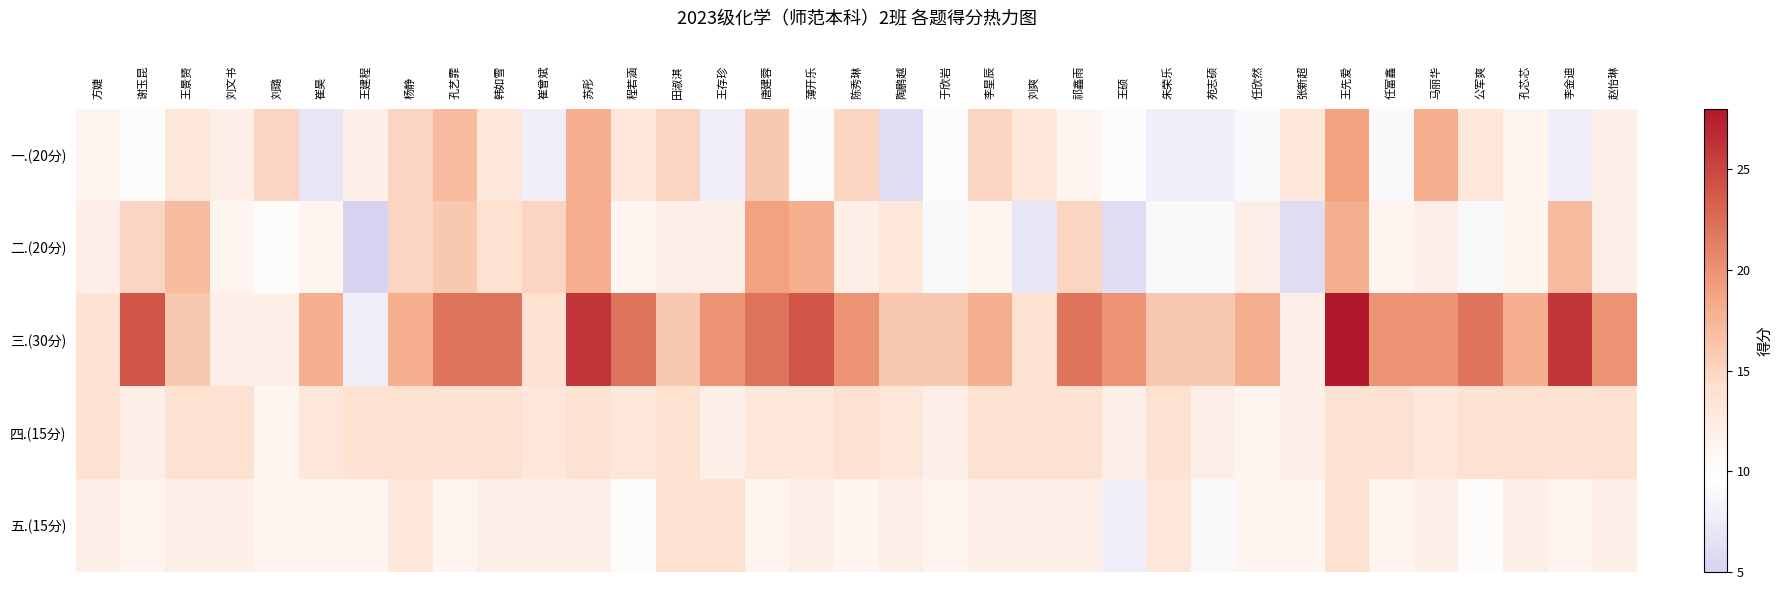

What is the spread (max minus min) of values at 张新超?

7